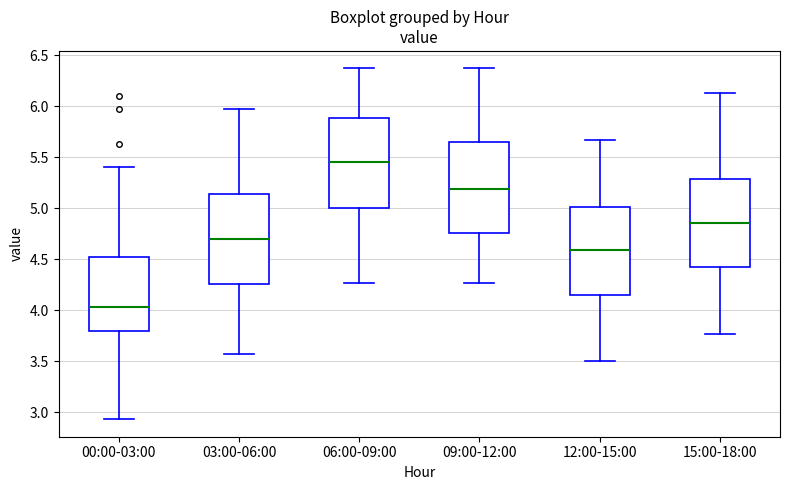

Reading left to right, transcribe this box plot: for each box, give where its median line is, the range the box spans, and where its two whiskers end, as read against the y-axis. The values are not printed on the chart, so give them approximately, as read against the axis.

00:00-03:00: median 4.05, box 3.80 to 4.50, whiskers 2.95 to 5.40
03:00-06:00: median 4.70, box 4.25 to 5.15, whiskers 3.55 to 5.95
06:00-09:00: median 5.45, box 5.00 to 5.90, whiskers 4.25 to 6.35
09:00-12:00: median 5.20, box 4.75 to 5.65, whiskers 4.25 to 6.35
12:00-15:00: median 4.60, box 4.15 to 5.00, whiskers 3.50 to 5.65
15:00-18:00: median 4.85, box 4.40 to 5.30, whiskers 3.75 to 6.15